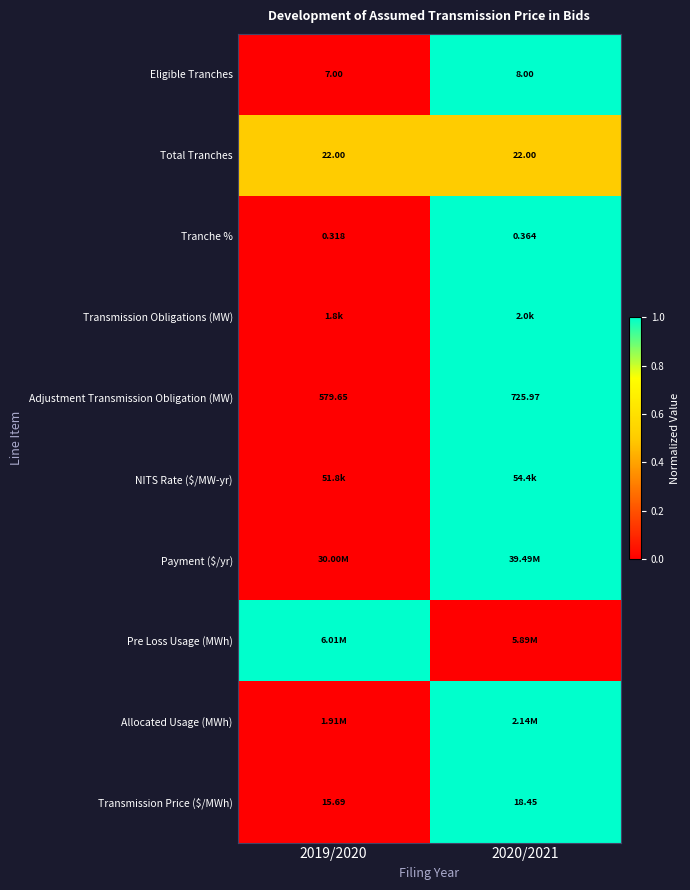

Is the value of Total Tranches at 2020/2021 greater than the value of Adjustment Transmission Obligation (MW) at 2019/2020?

No